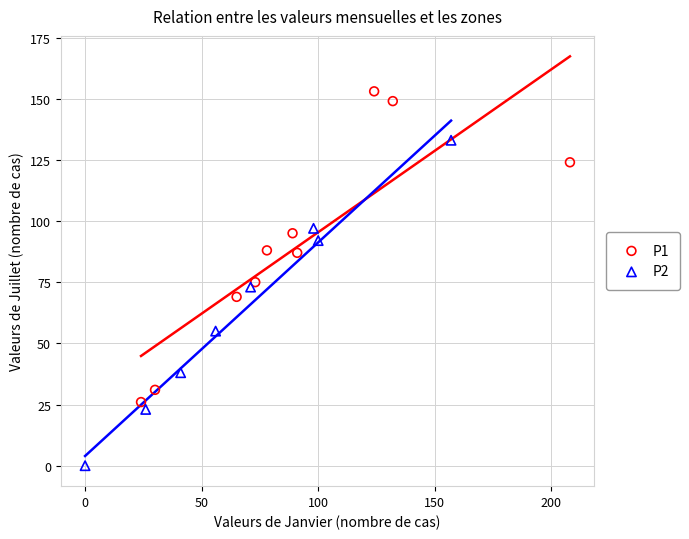

What are all the series names shown in the legend?

P1, P2